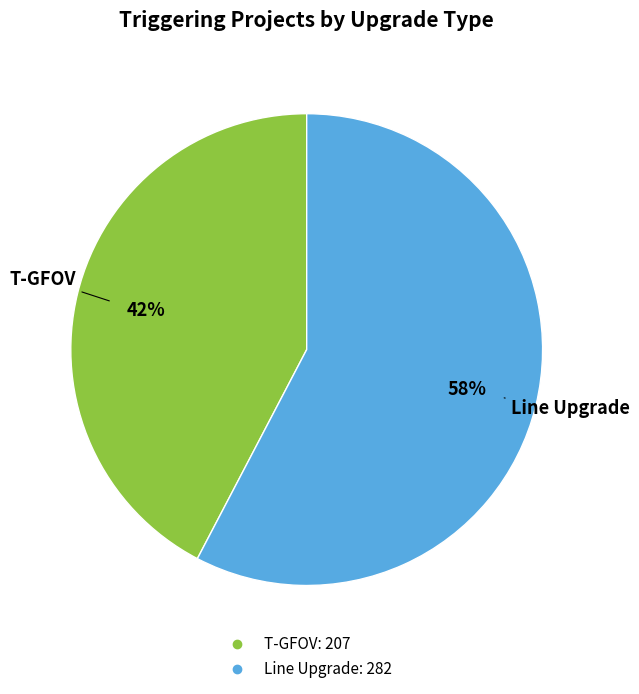

Is there any slice that represents more than half of the pie?

Yes